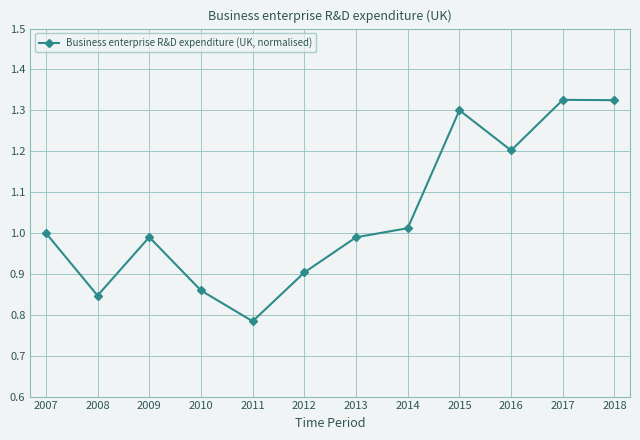

What is the sum of all values?

12.5